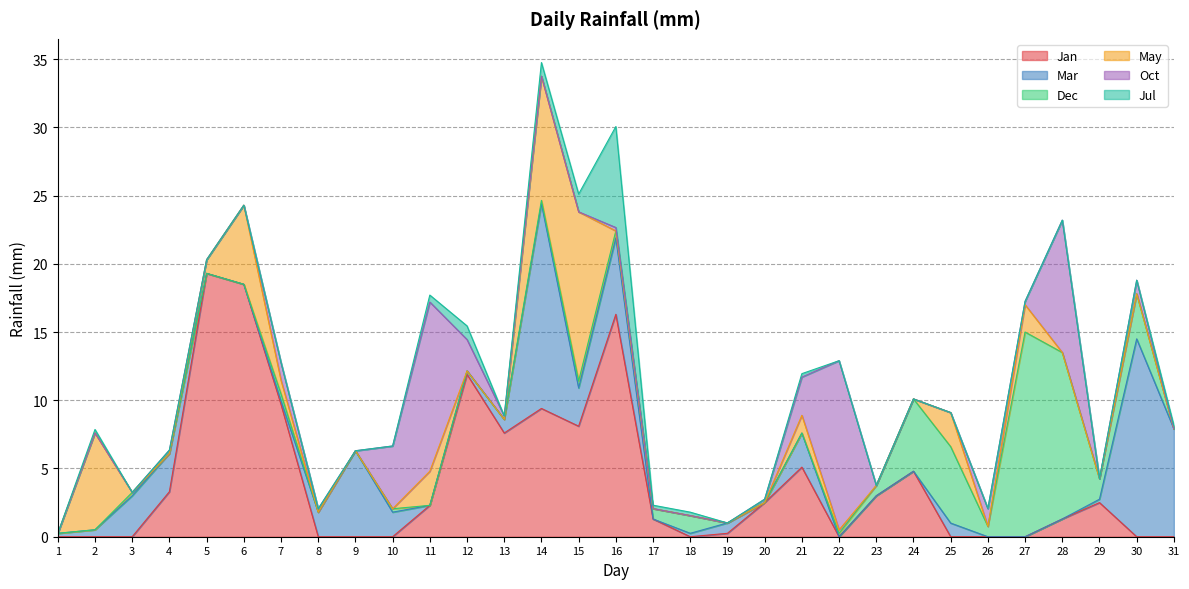

The value of Jul at 11 is 0.9. True or false?

False